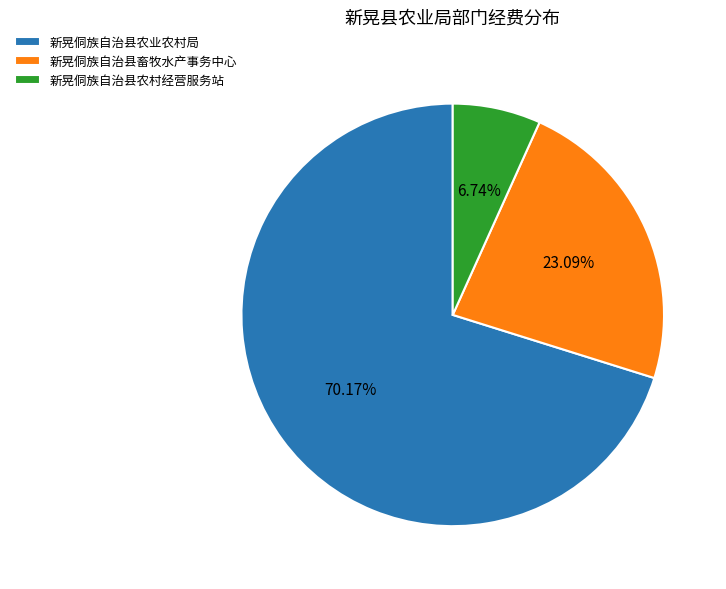

What portion of the pie excludes 新晃侗族自治县畜牧水产事务中心?

76.9%